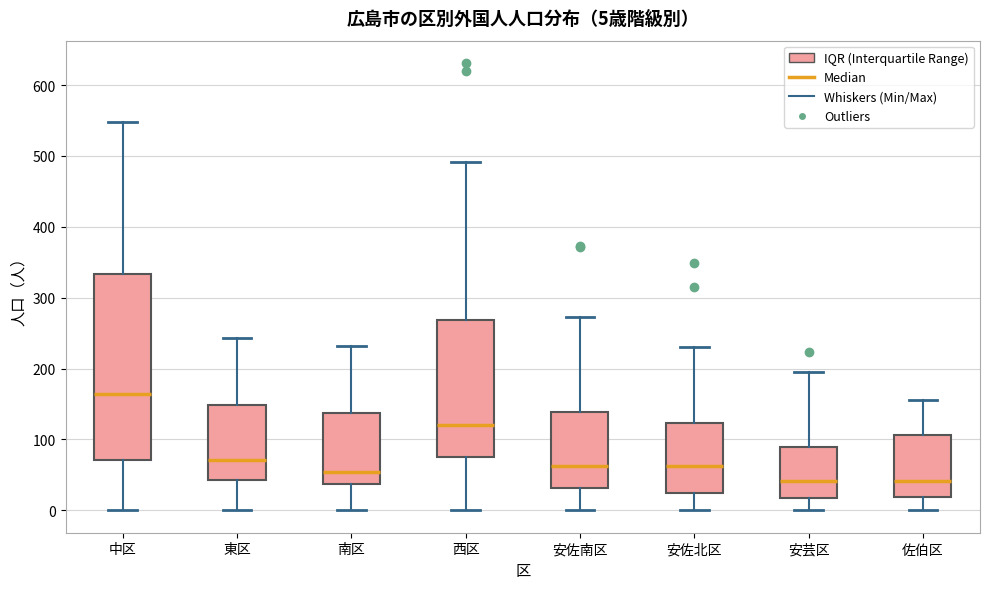

Which box is the tallest, from its lower edge to its upper edge?

中区